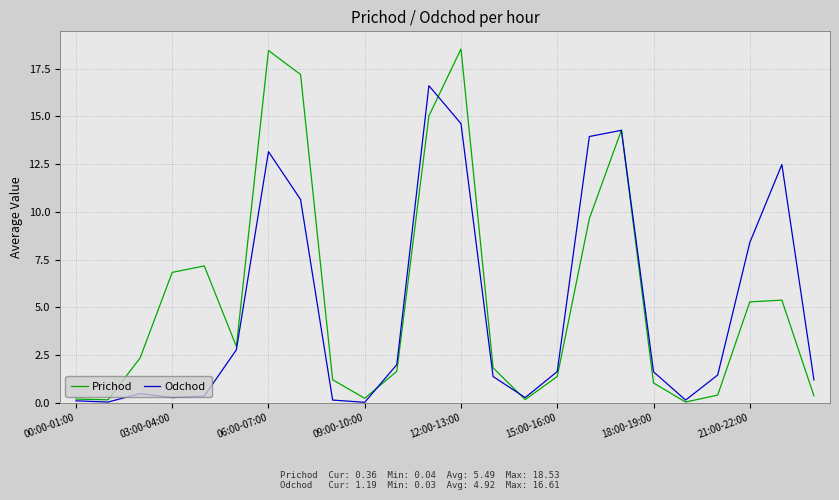

List the series in order of their peak value, highest first.

Prichod, Odchod